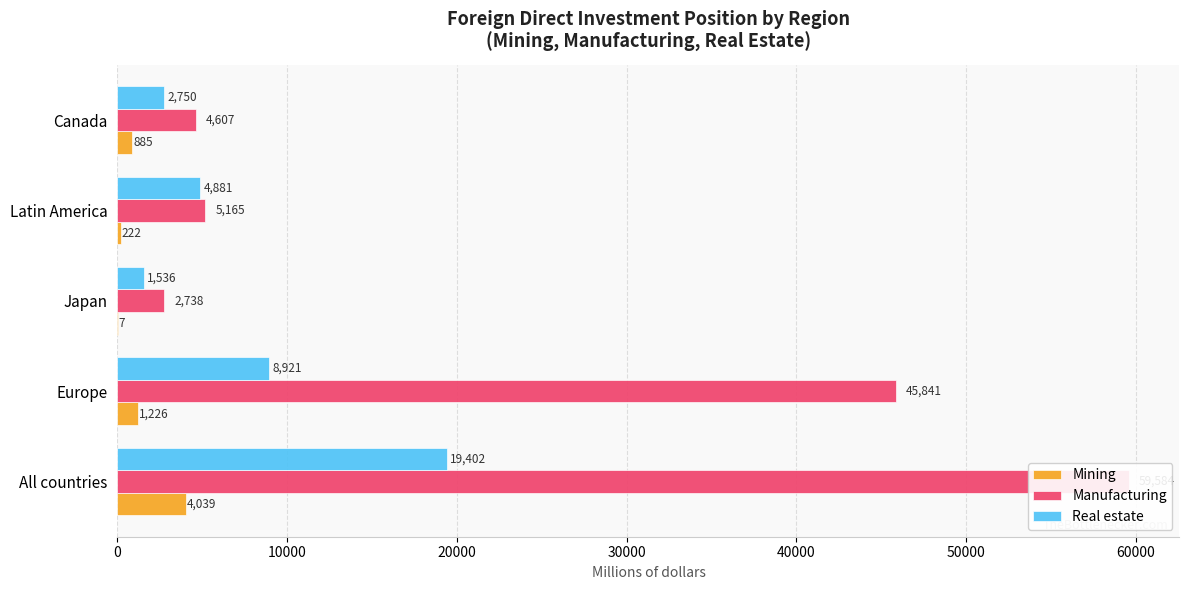

True or false: Real estate has a value of 3595 at Europe.

False